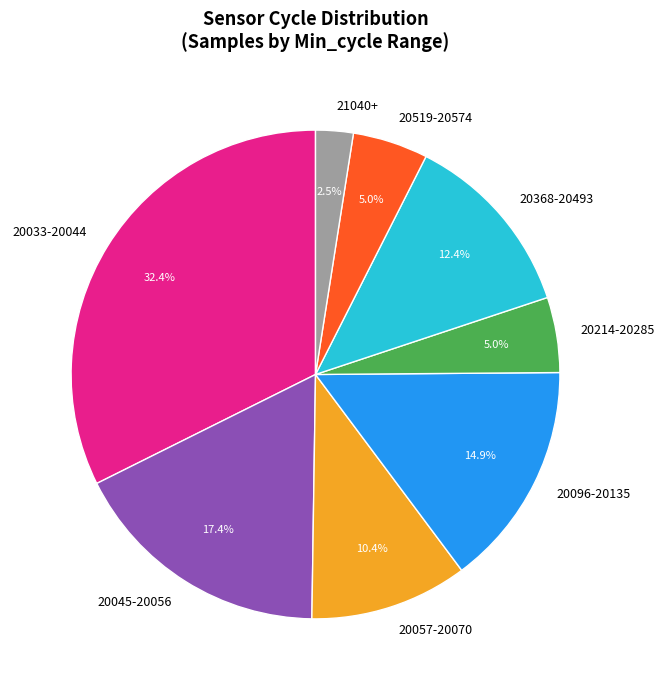

Between 20096-20135 and 20045-20056, which is larger?

20045-20056